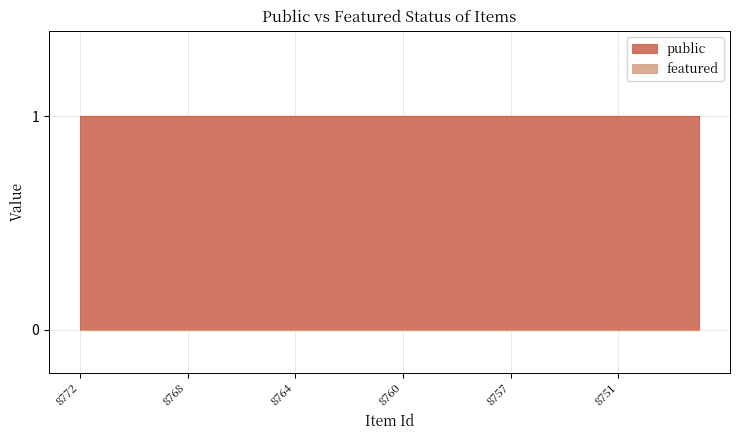

True or false: public and featured intersect in this chart.

False